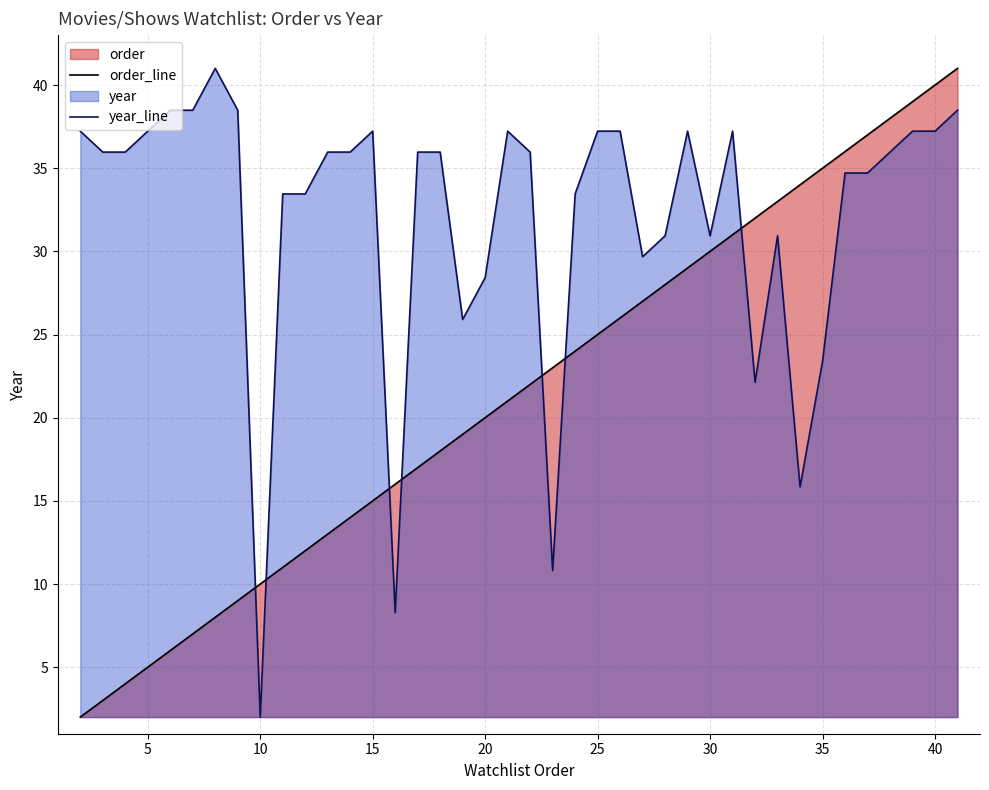

Count the number of categories in the chart.

40